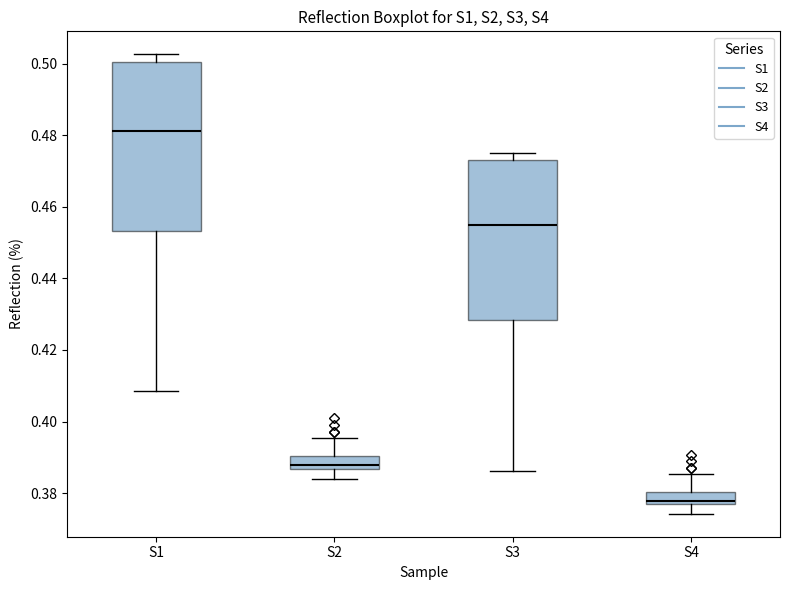

Where does the median line of the box for S1 sit on the y-axis? The values are not printed on the chart, so give them approximately, as read against the axis.

0.482